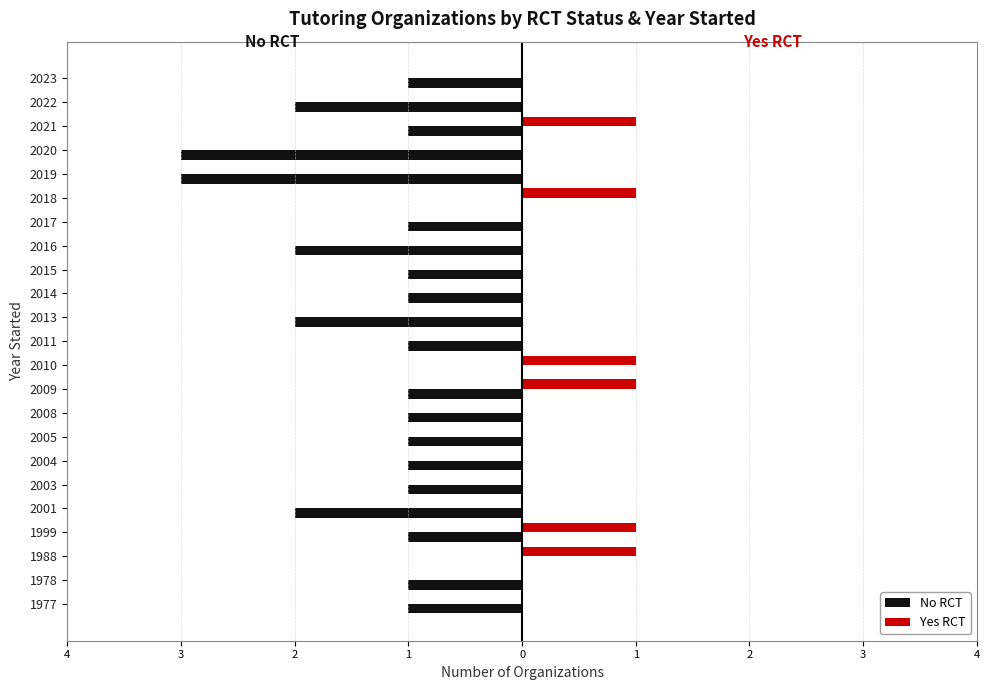

What are all the series names shown in the legend?

No RCT, Yes RCT